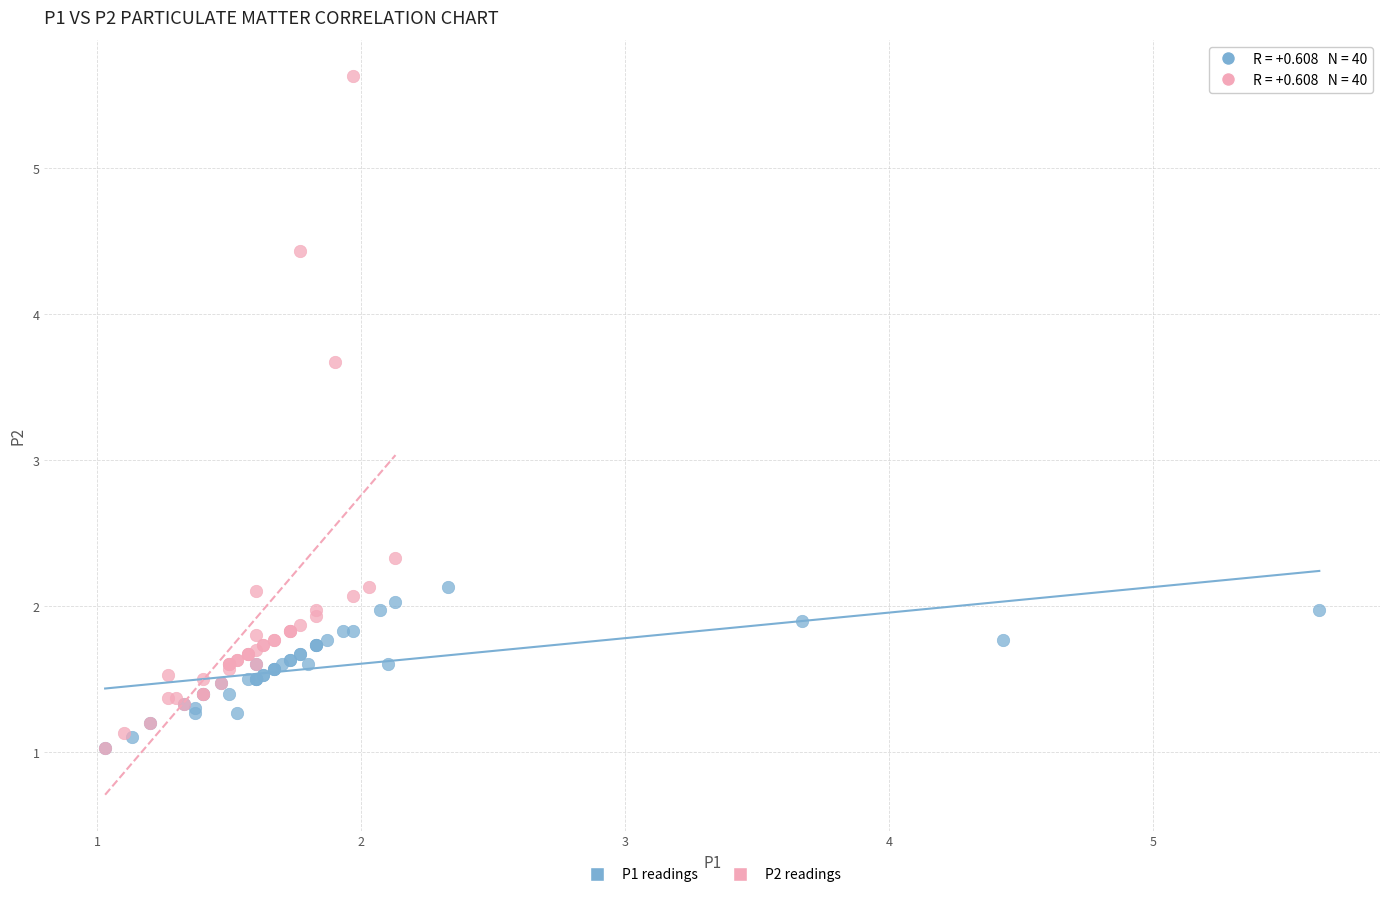

Which series reaches the maximum Y coordinate?

P2 readings